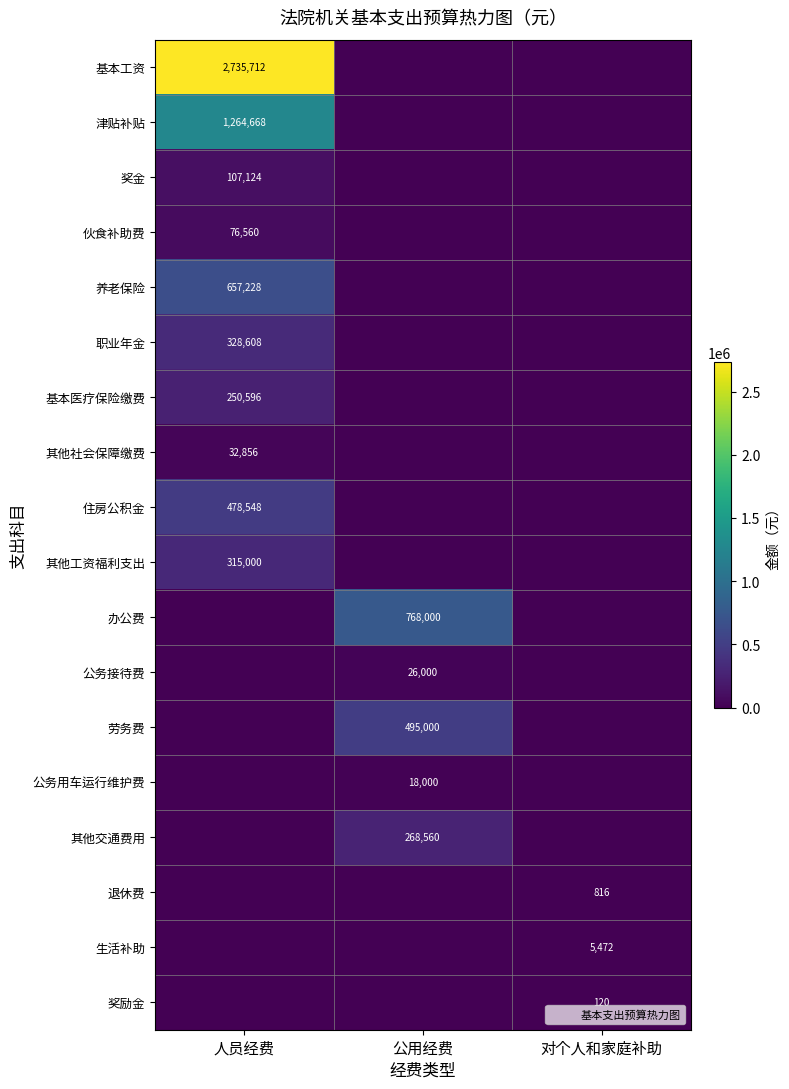

Count the 奖金 values in the range 0 to 107124.

3